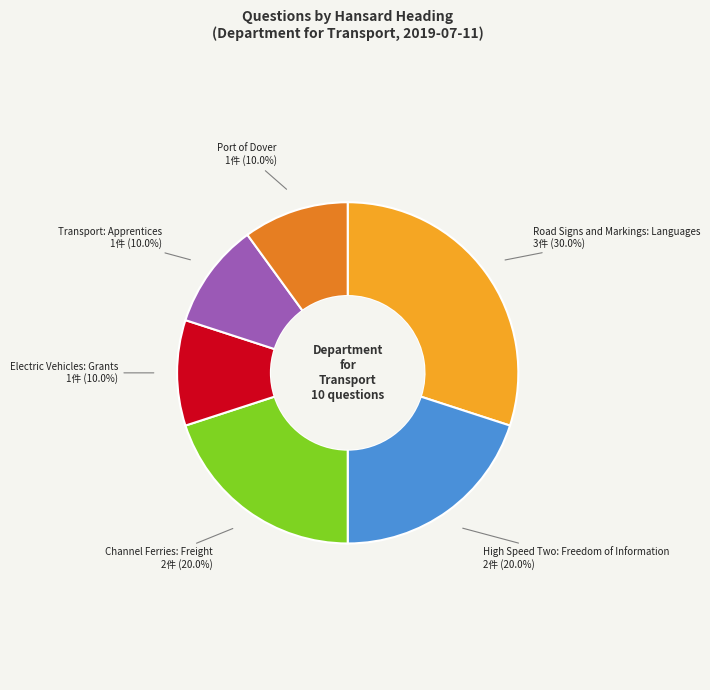

Does any single category account for the majority?

No